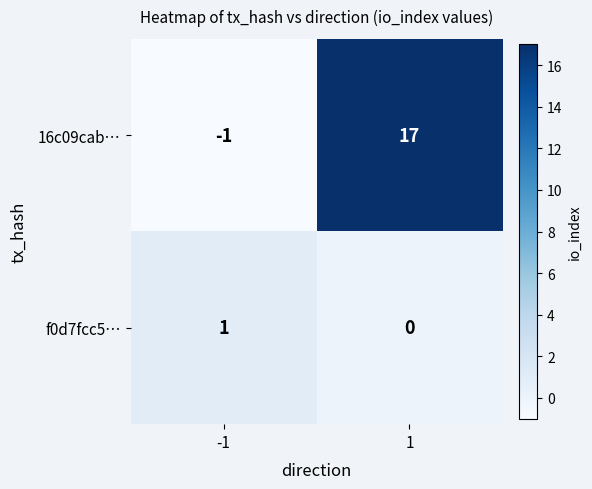

Reading left to right, transcribe all the data shown in this chart.

16c09cab…: -1	17
f0d7fcc5…: 1	0